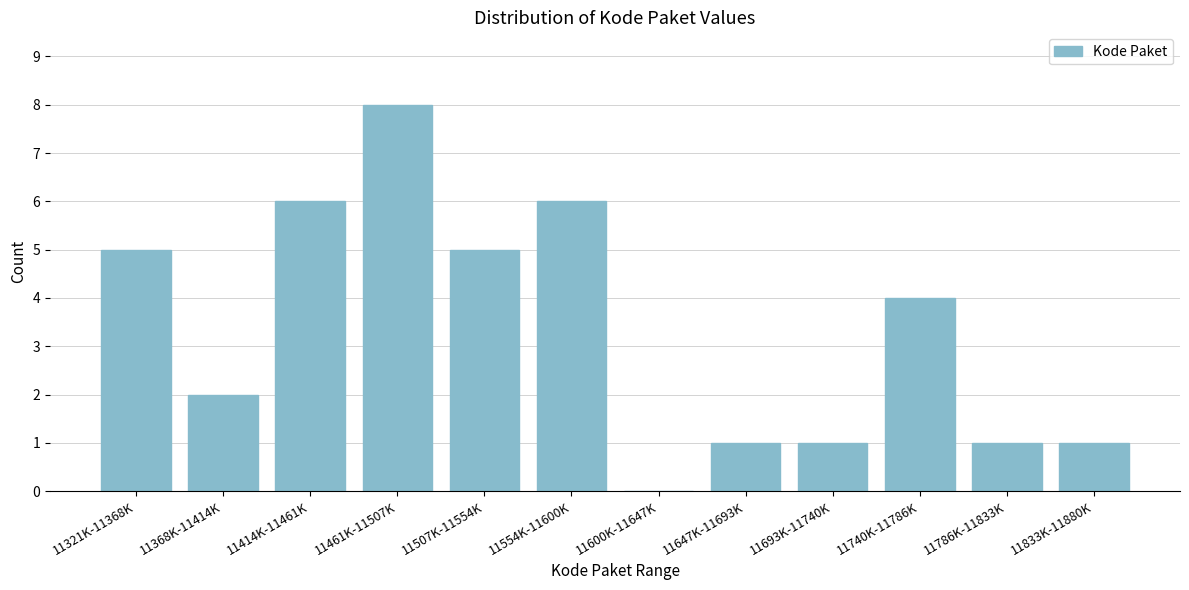

Reading left to right, transcribe all the data shown in this chart.

11321K-11368K=5	11368K-11414K=2	11414K-11461K=6	11461K-11507K=8	11507K-11554K=5	11554K-11600K=6	11600K-11647K=0	11647K-11693K=1	11693K-11740K=1	11740K-11786K=4	11786K-11833K=1	11833K-11880K=1